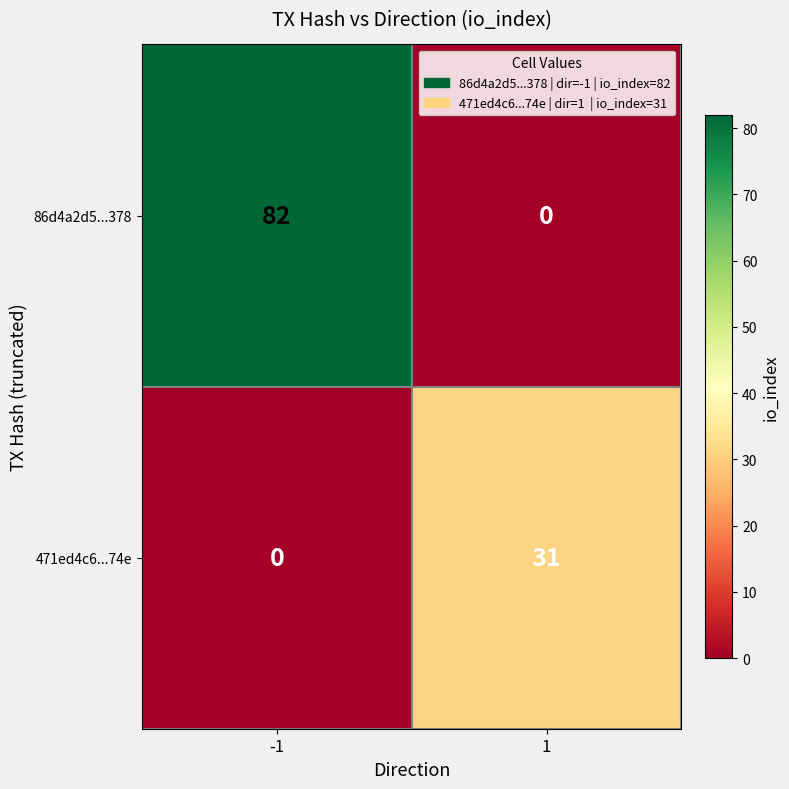

Reading left to right, extract all data points from this chart.

86d4a2d5...378: 82	0
471ed4c6...74e: 0	31